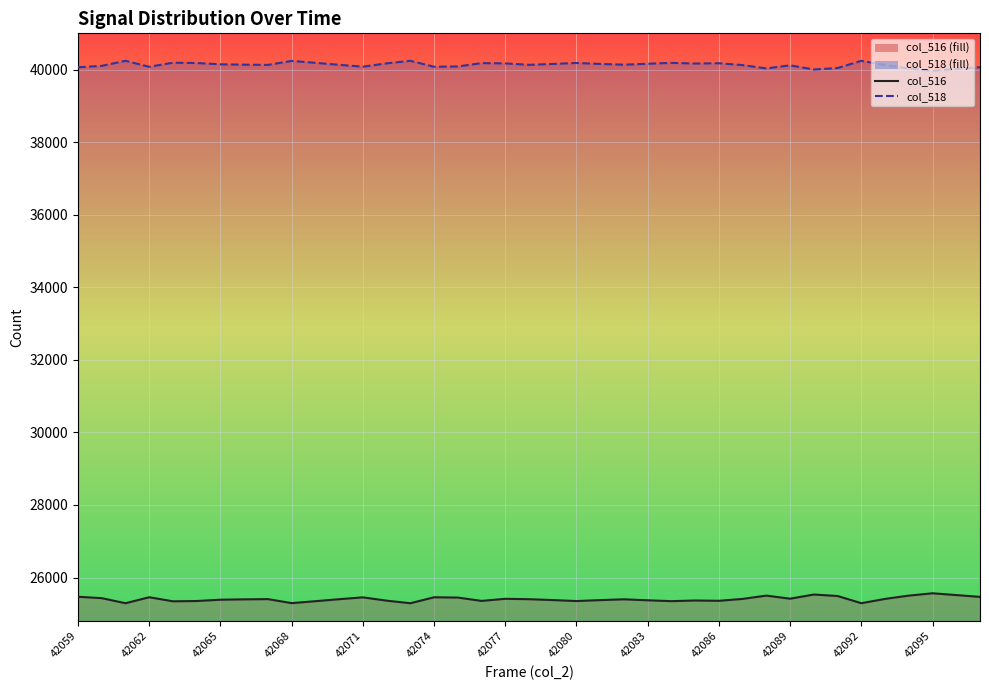

How many interior local peaks does the col_518_line series have?

10